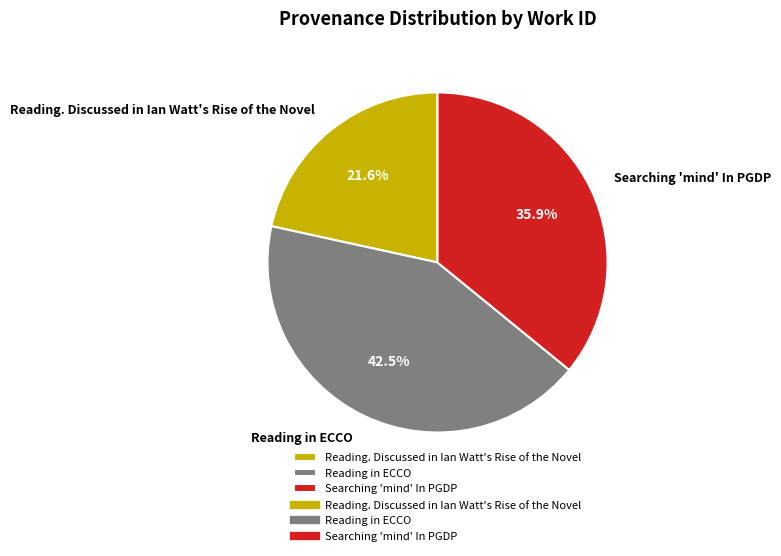

Which has a higher value, Reading in ECCO or Searching 'mind' In PGDP?

Reading in ECCO